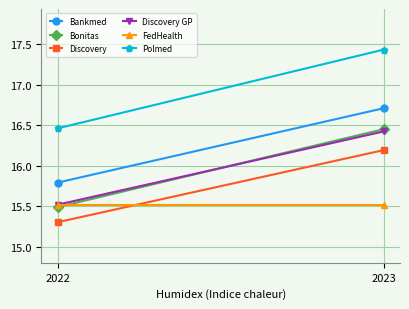

At how many categories does at least one series exceed 16?

2